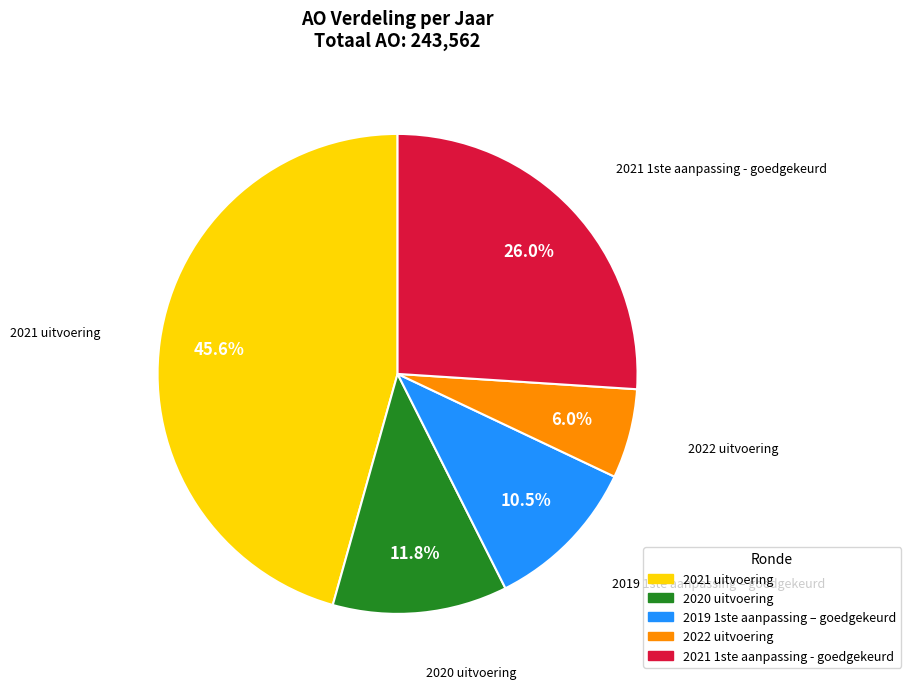

Between 2021 uitvoering and 2022 uitvoering, which is larger?

2021 uitvoering